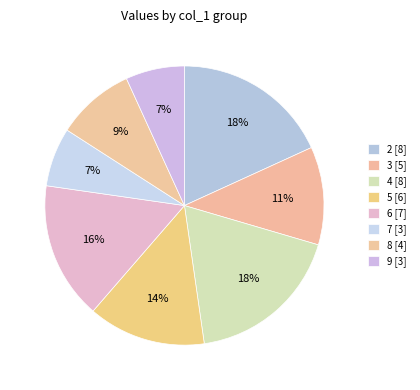

How many segments does this pie chart have?

8